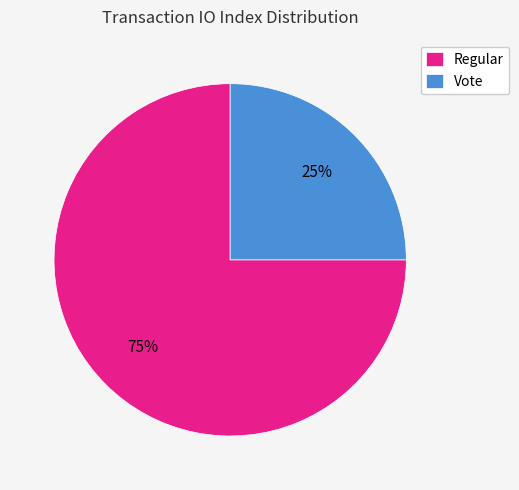

To the nearest percent, what is the combined percentage of Regular and Vote?

100%